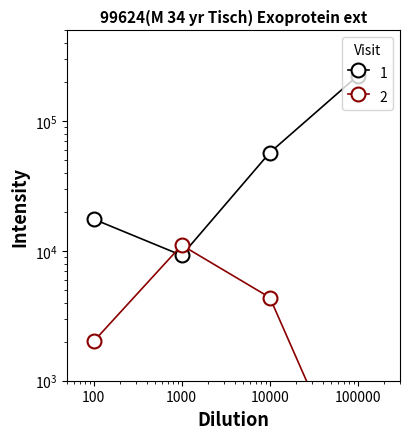

The 1 series shows 30342.4 at 100. True or false?

False